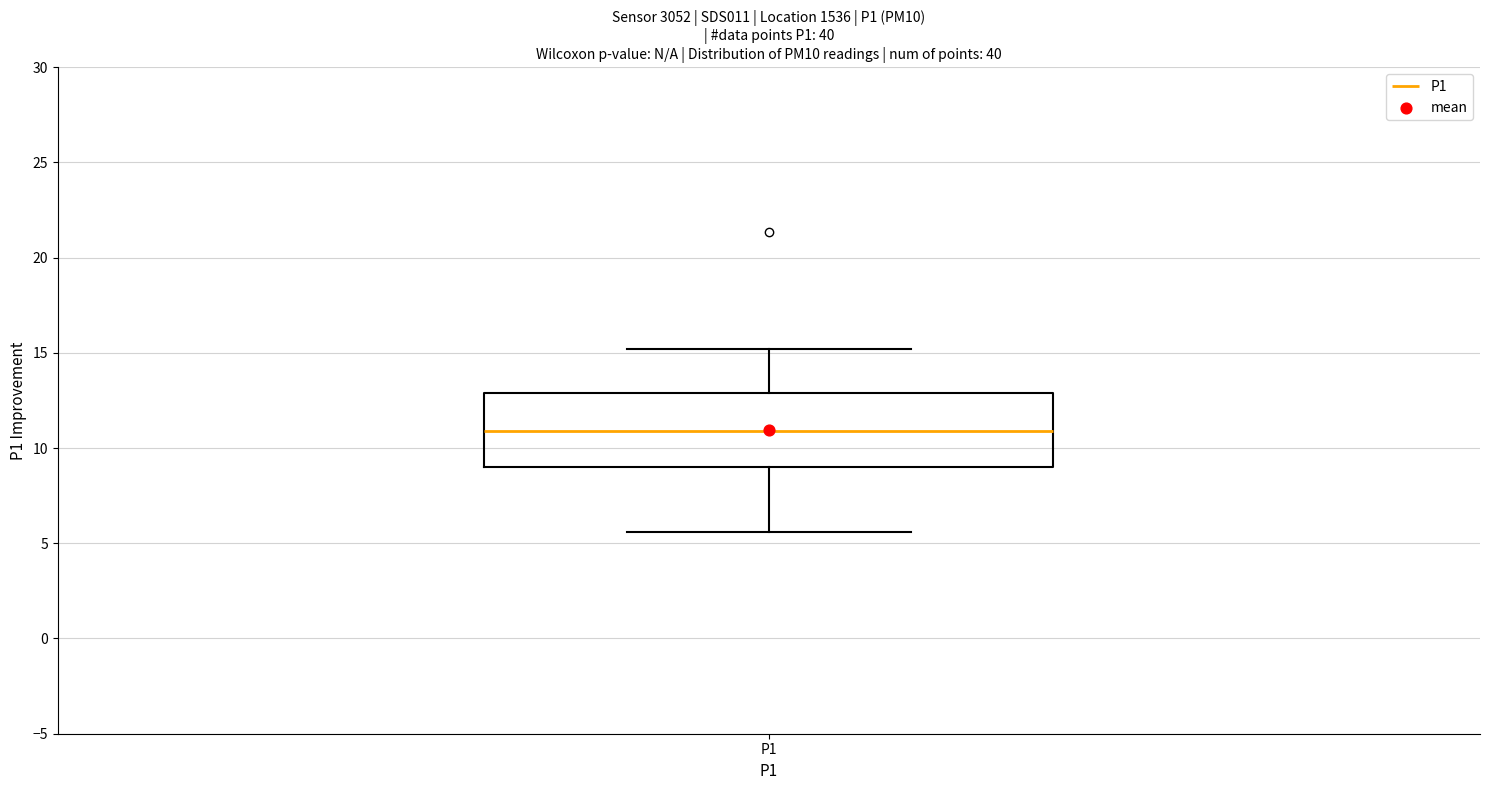

Transcribe this box plot: give where the median line is, the range the box spans, and where the two whiskers end, as read against the y-axis. The values are not printed on the chart, so give them approximately, as read against the axis.

median 11.0, box 9.0 to 13.0, whiskers 5.5 to 15.0